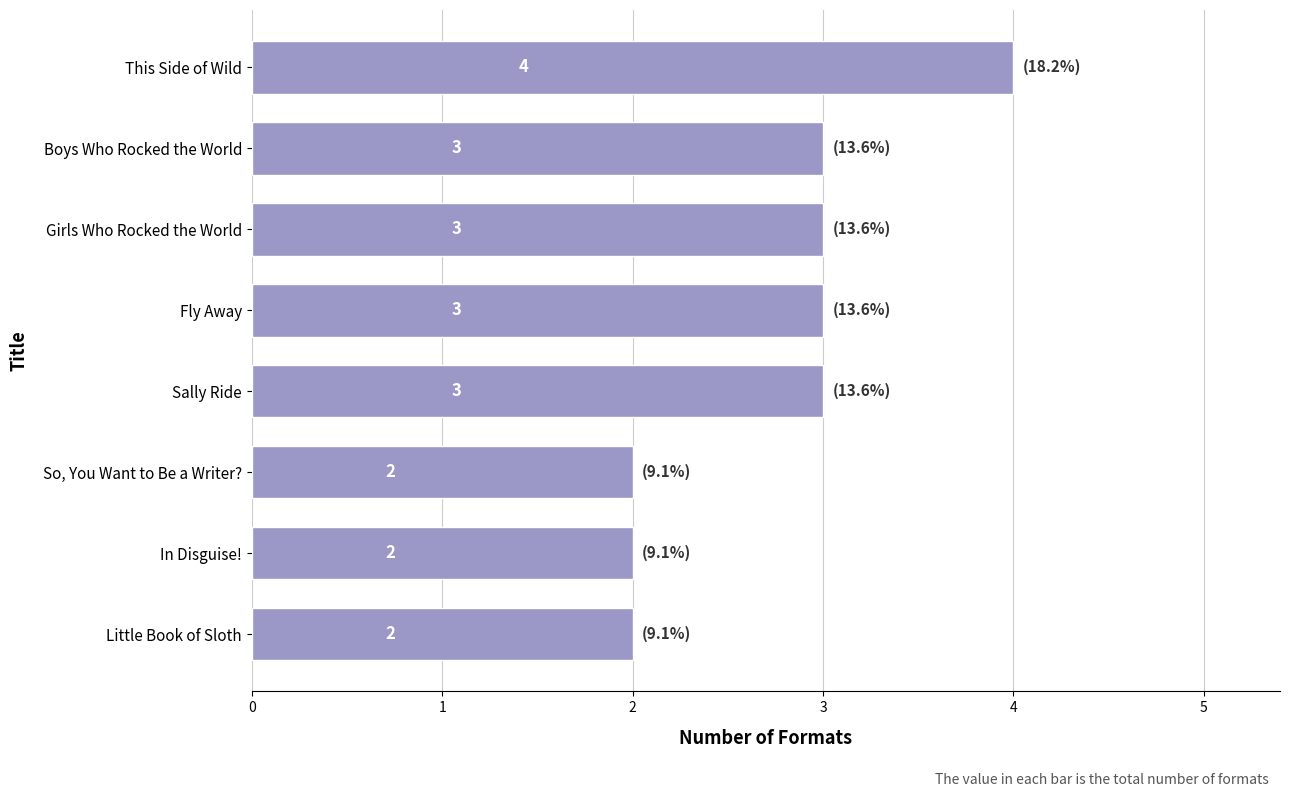

What is the difference between the maximum and minimum values?

2